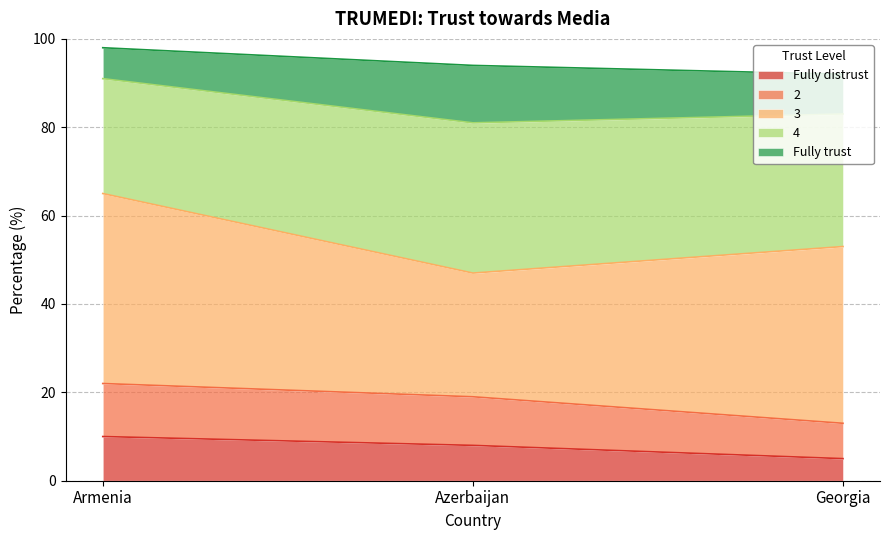

What is the label of the 3rd point from the left?

Georgia